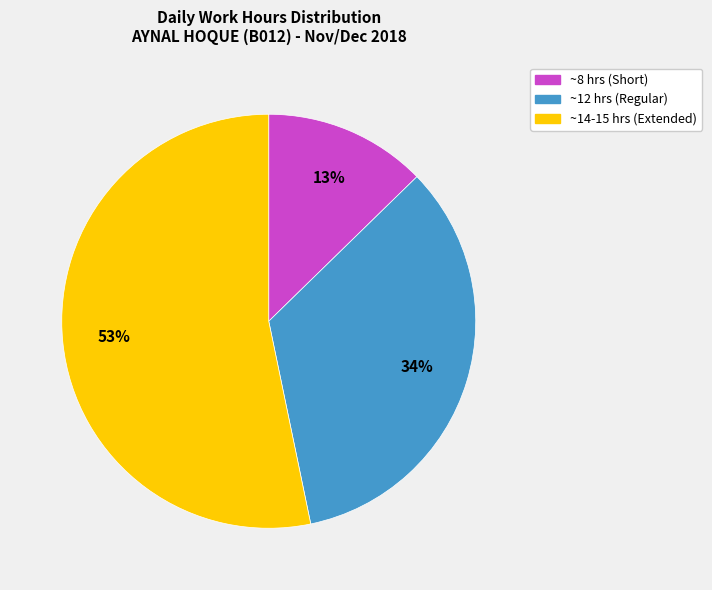

Does any single category account for the majority?

Yes